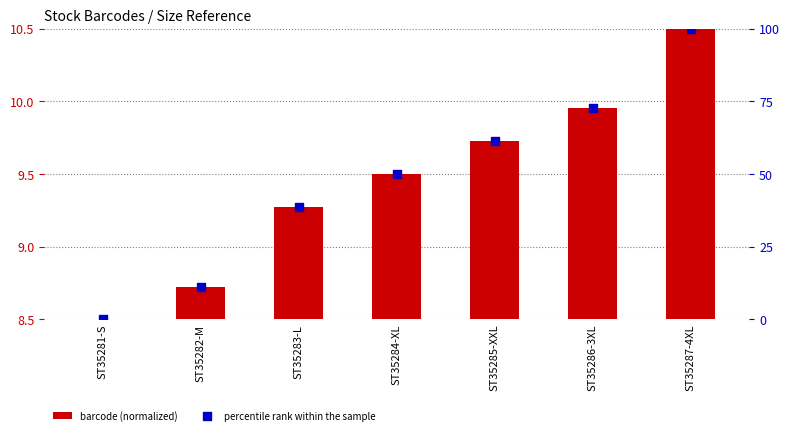

At which category is the sum across all series the highest?

ST35287-4XL